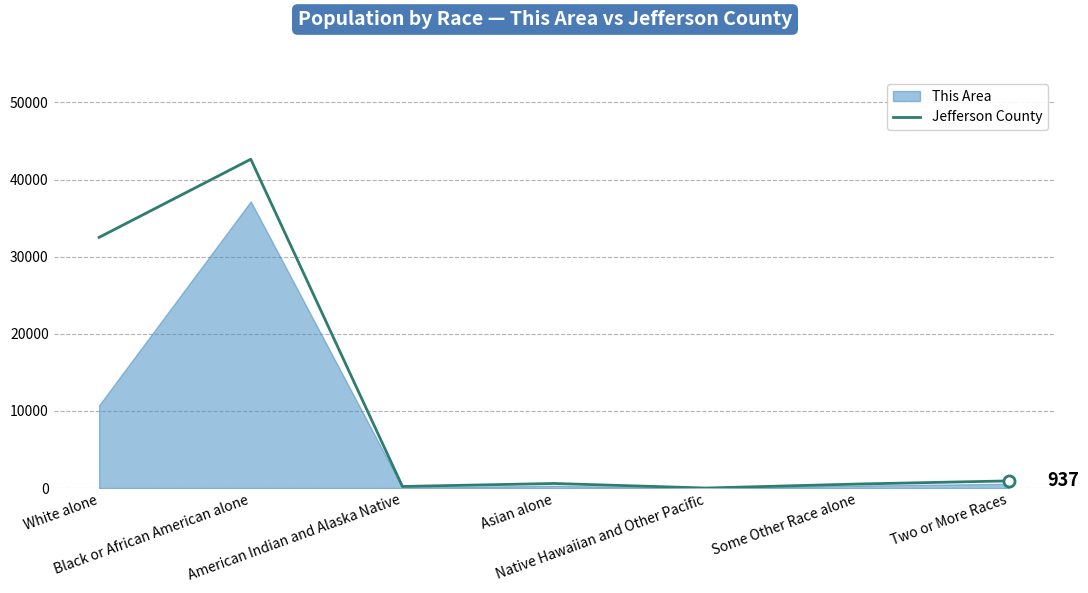

What is the difference between the second highest and minimum values?

32498